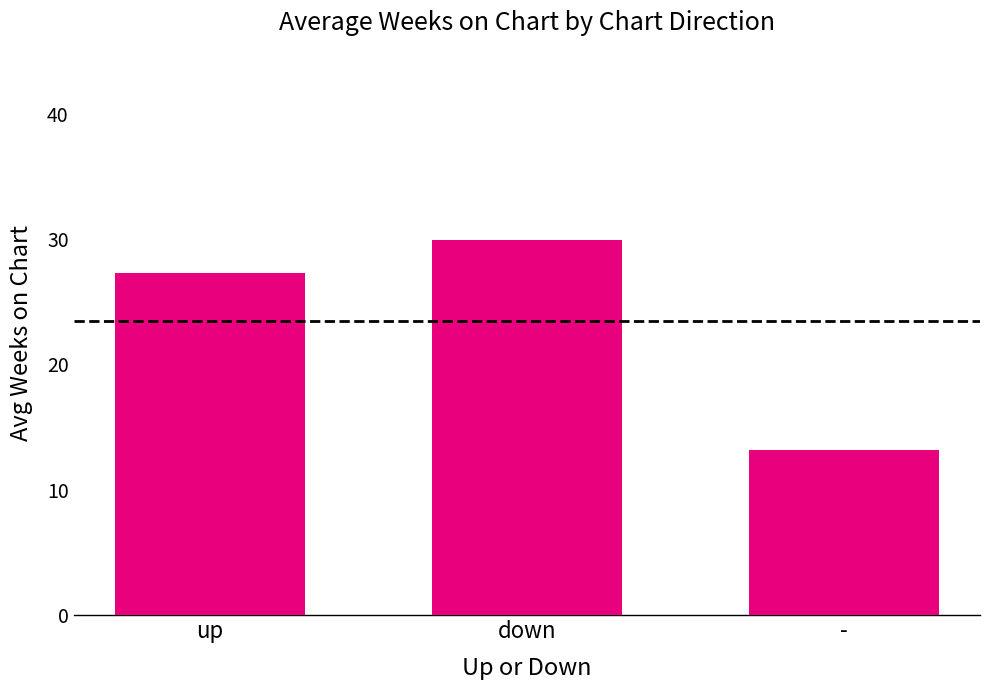

Which has a higher value, - or up?

up